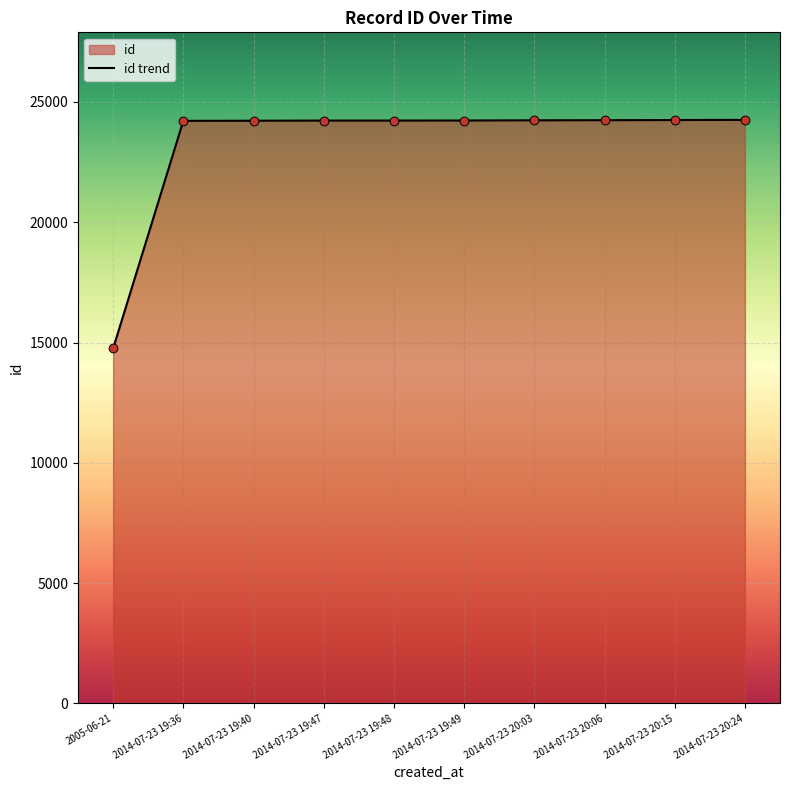

What is the change in value from 2014-07-23 20:03 to 2014-07-23 20:24?

+18